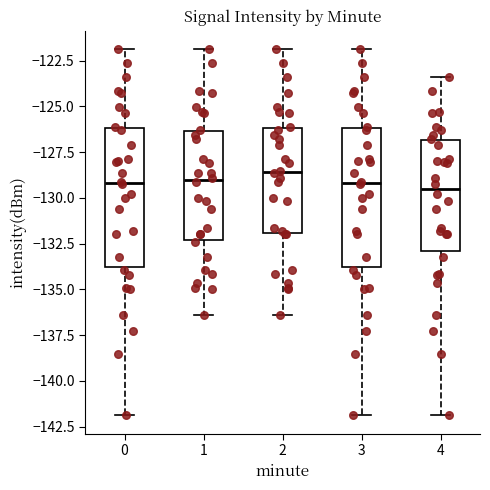

Reading left to right, read every box against the y-axis: the position of its median line, the range the box covers, and the ends of its whiskers. The values are not printed on the chart, so give them approximately, as read against the axis.

0: median -129.0, box -134.0 to -126.0, whiskers -142.0 to -122.0
1: median -129.0, box -132.5 to -126.5, whiskers -136.5 to -122.0
2: median -128.5, box -132.0 to -126.0, whiskers -136.5 to -122.0
3: median -129.0, box -134.0 to -126.0, whiskers -142.0 to -122.0
4: median -129.5, box -133.0 to -127.0, whiskers -142.0 to -123.5